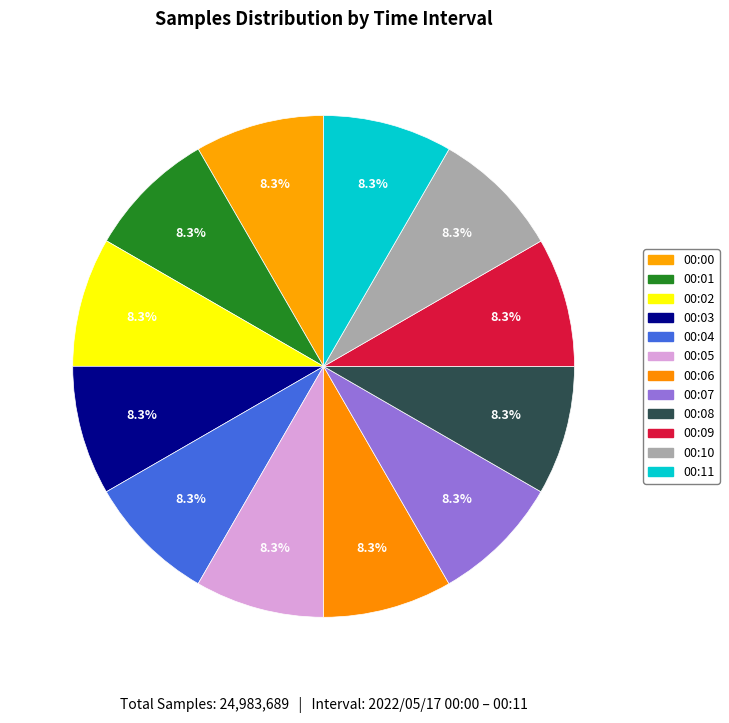

How many slices are in this pie chart?

12